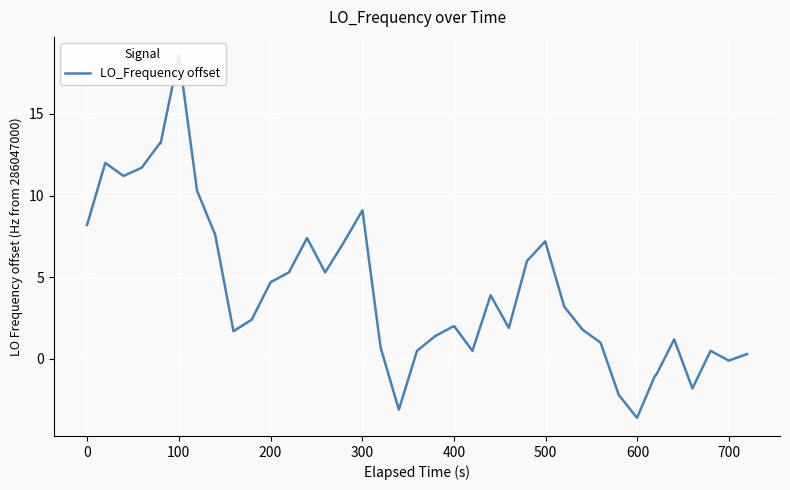

What is the smallest value displayed?

-3.6